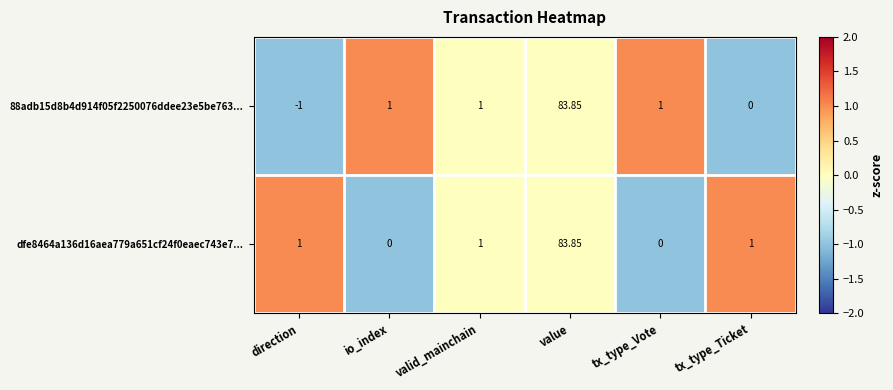

Is the value of dfe8464a136d16aea779a651cf24f0eaec743e7... at tx_type_Vote greater than the value of 88adb15d8b4d914f05f2250076ddee23e5be763... at io_index?

No